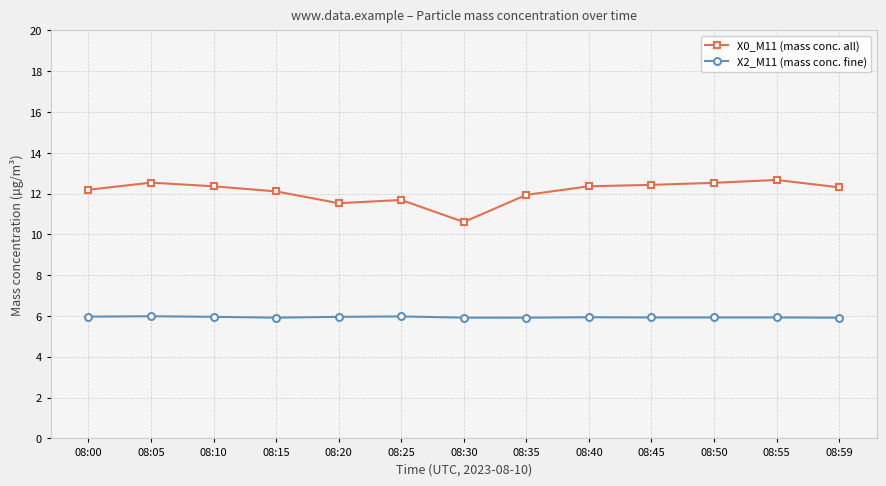

True or false: X2_M11 (mass conc. fine) and X0_M11 (mass conc. all) cross at least once.

False